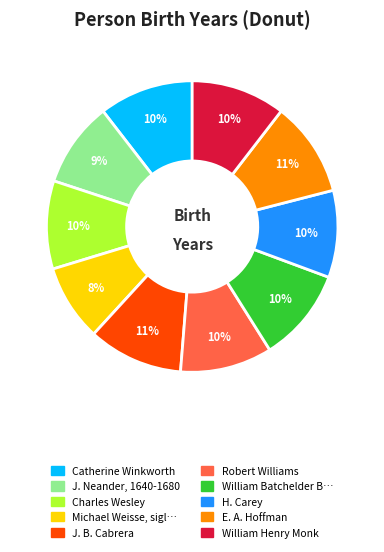

To the nearest percent, what is the average slice percentage?

10%